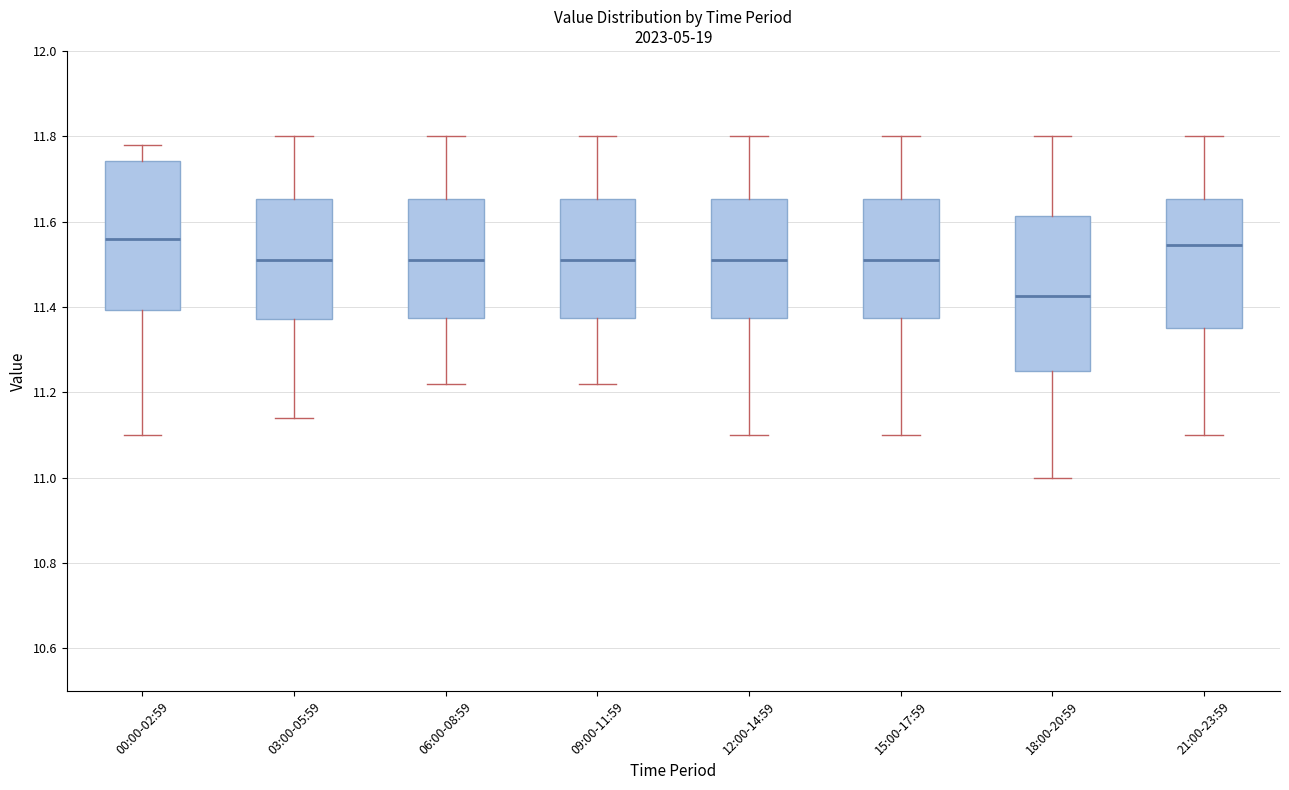

Which box's median line is the lowest?

18:00-20:59